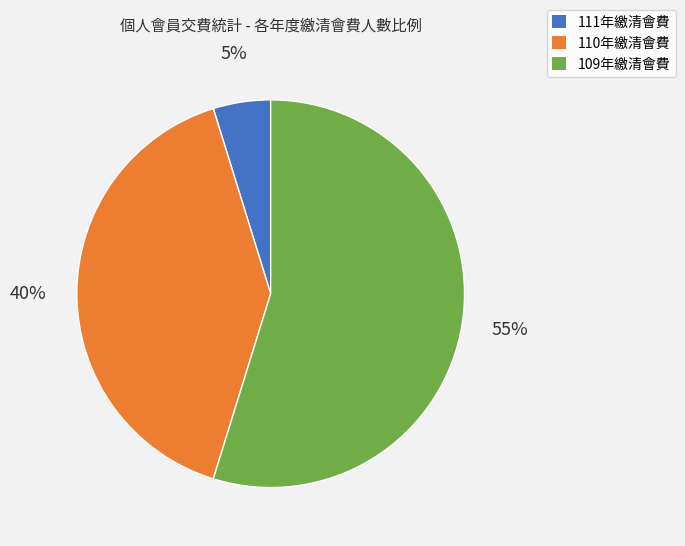

How many segments does this pie chart have?

3